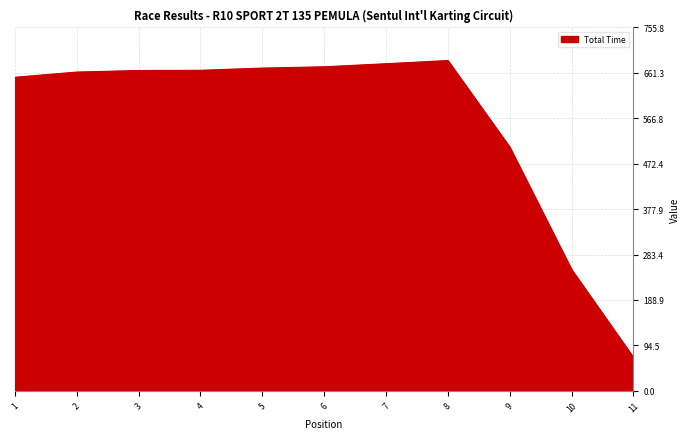

The value at 2 is 975.1. True or false?

False